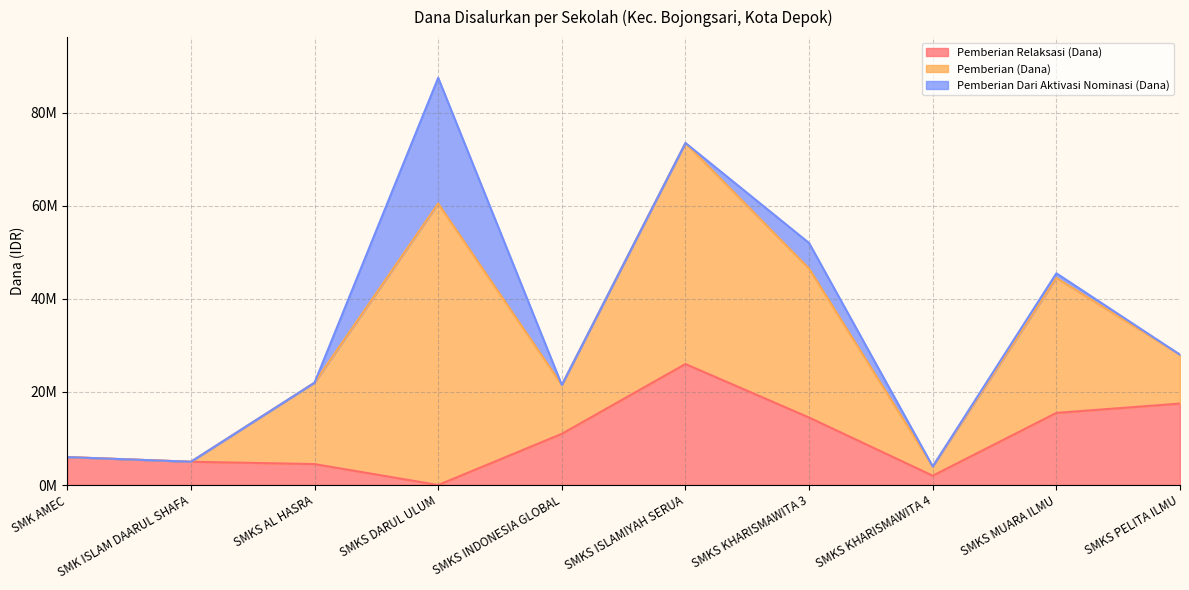

At which label does Pemberian Relaksasi (Dana) reach its peak?

SMKS ISLAMIYAH SERUA